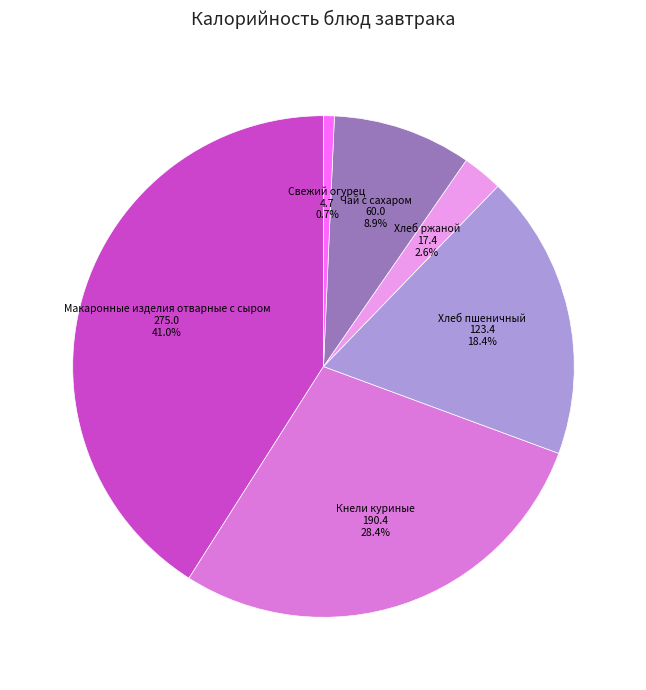

Does any single category account for the majority?

No